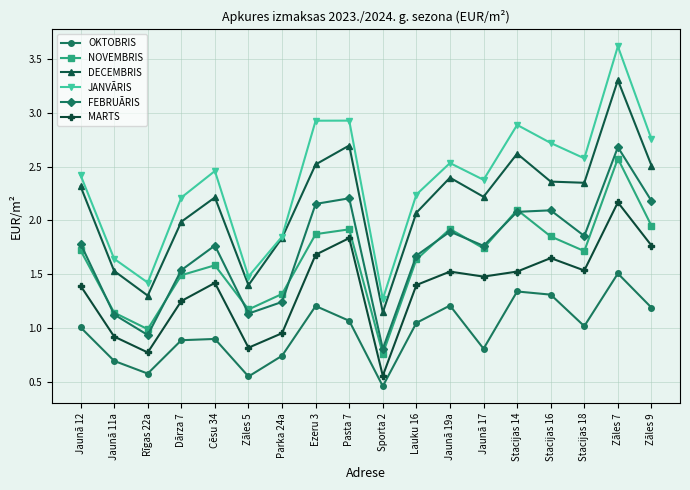

What position from the left is Rīgas 22a?

3